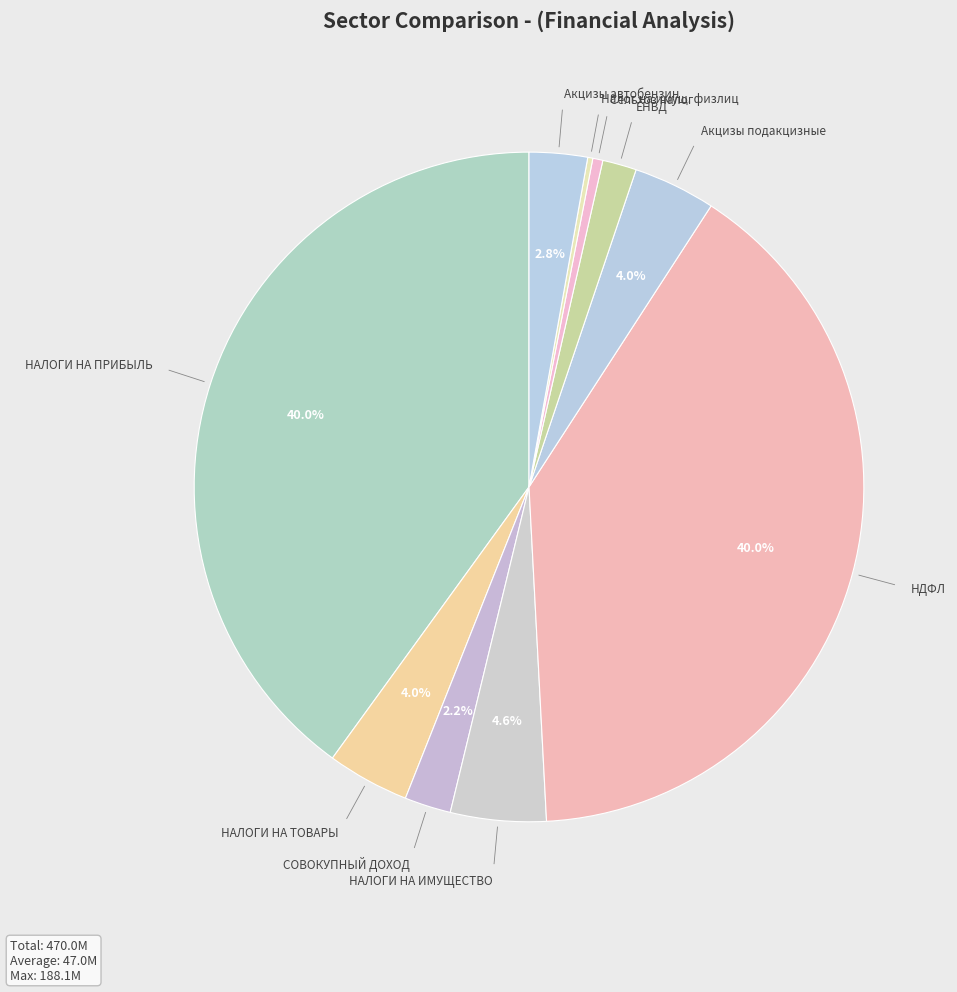

What is the smallest slice in the pie chart?

Налог на имущество физических лиц